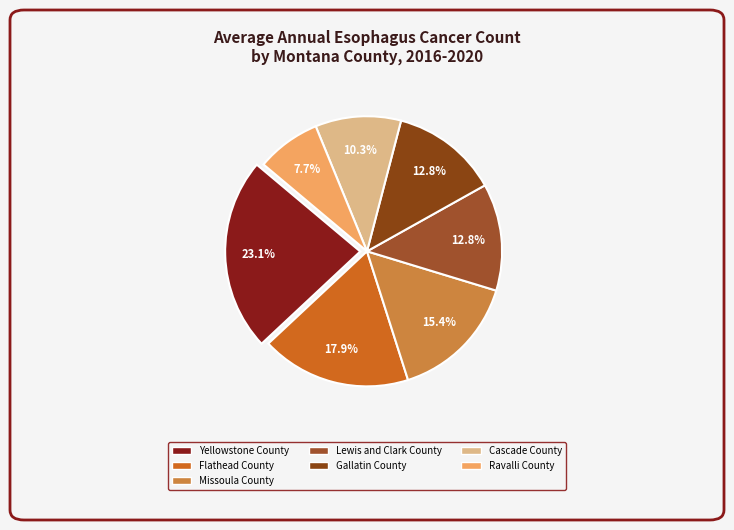

Count the number of slices in the pie.

7